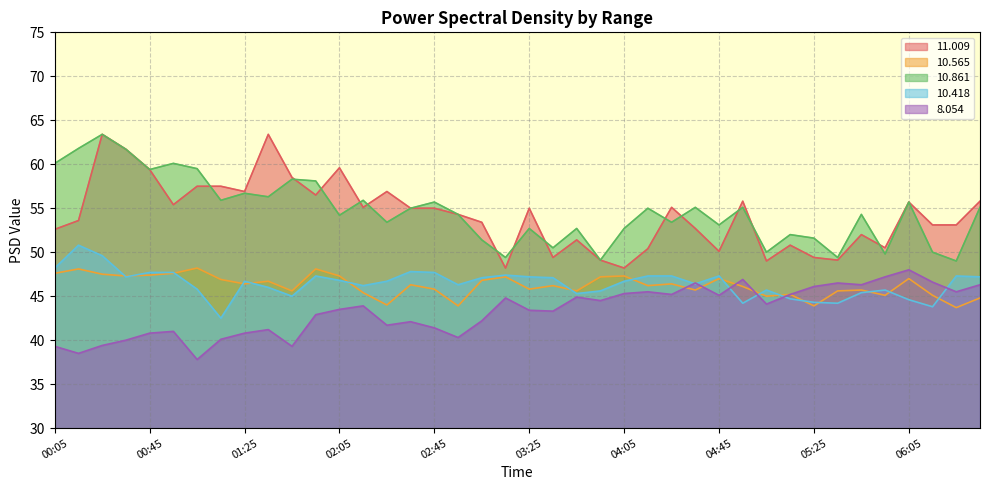

Reading right to left, transcribe all the data shown in this chart.

 11.009: 06:35=55.8	06:25=53.1	06:15=53.1	06:05=55.7	05:55=50.5	05:45=52.0	05:35=49.1	05:25=49.4	05:15=50.8	05:05=49.0	04:55=55.8	04:45=50.1	04:35=52.7	04:25=55.1	04:15=50.4	04:05=48.2	03:55=49.1	03:45=51.4	03:35=49.4	03:25=55.0	03:15=48.2	03:05=53.4	02:55=54.3	02:45=55.0	02:35=55.0	02:25=56.9	02:15=55.1	02:05=59.6	01:55=56.5	01:45=58.5	01:35=63.4	01:25=56.9	01:15=57.5	01:05=57.5	00:55=55.4	00:45=59.4	00:35=61.7	00:25=63.4	00:15=53.6	00:05=52.6
 10.565: 06:35=44.8	06:25=43.7	06:15=45.1	06:05=47.0	05:55=45.1	05:45=45.7	05:35=45.6	05:25=43.9	05:15=45.2	05:05=45.0	04:55=46.1	04:45=47.0	04:35=45.7	04:25=46.4	04:15=46.2	04:05=47.3	03:55=47.2	03:45=45.6	03:35=46.2	03:25=45.8	03:15=47.2	03:05=46.8	02:55=43.9	02:45=45.8	02:35=46.3	02:25=44.0	02:15=45.4	02:05=47.3	01:55=48.1	01:45=45.6	01:35=46.7	01:25=46.4	01:15=46.9	01:05=48.2	00:55=47.6	00:45=47.4	00:35=47.3	00:25=47.5	00:15=48.1	00:05=47.6
 10.861: 06:35=55.1	06:25=49.0	06:15=50.0	06:05=55.7	05:55=49.8	05:45=54.3	05:35=49.4	05:25=51.6	05:15=52.0	05:05=50.0	04:55=55.1	04:45=53.1	04:35=55.1	04:25=53.4	04:15=55.0	04:05=52.7	03:55=49.1	03:45=52.7	03:35=50.5	03:25=52.7	03:15=49.4	03:05=51.4	02:55=54.3	02:45=55.7	02:35=55.0	02:25=53.4	02:15=55.9	02:05=54.2	01:55=58.1	01:45=58.3	01:35=56.3	01:25=56.7	01:15=55.9	01:05=59.5	00:55=60.1	00:45=59.4	00:35=61.7	00:25=63.4	00:15=61.8	00:05=60.1
 10.418: 06:35=47.2	06:25=47.3	06:15=43.8	06:05=44.6	05:55=45.7	05:45=45.4	05:35=44.2	05:25=44.3	05:15=44.7	05:05=45.7	04:55=44.2	04:45=47.3	04:35=46.4	04:25=47.3	04:15=47.3	04:05=46.7	03:55=45.6	03:45=45.3	03:35=47.1	03:25=47.2	03:15=47.4	03:05=47.1	02:55=46.3	02:45=47.7	02:35=47.8	02:25=46.7	02:15=46.2	02:05=46.8	01:55=47.3	01:45=45.0	01:35=46.0	01:25=46.7	01:15=42.5	01:05=45.8	00:55=47.7	00:45=47.7	00:35=47.2	00:25=49.6	00:15=50.8	00:05=48.2
  8.054: 06:35=46.3	06:25=45.5	06:15=46.6	06:05=48.0	05:55=47.2	05:45=46.3	05:35=46.5	05:25=46.1	05:15=45.2	05:05=44.1	04:55=46.9	04:45=45.1	04:35=46.5	04:25=45.2	04:15=45.5	04:05=45.3	03:55=44.5	03:45=44.9	03:35=43.3	03:25=43.4	03:15=44.8	03:05=42.2	02:55=40.3	02:45=41.4	02:35=42.1	02:25=41.7	02:15=43.9	02:05=43.5	01:55=42.9	01:45=39.3	01:35=41.2	01:25=40.8	01:15=40.1	01:05=37.8	00:55=41.0	00:45=40.8	00:35=40.0	00:25=39.4	00:15=38.5	00:05=39.3